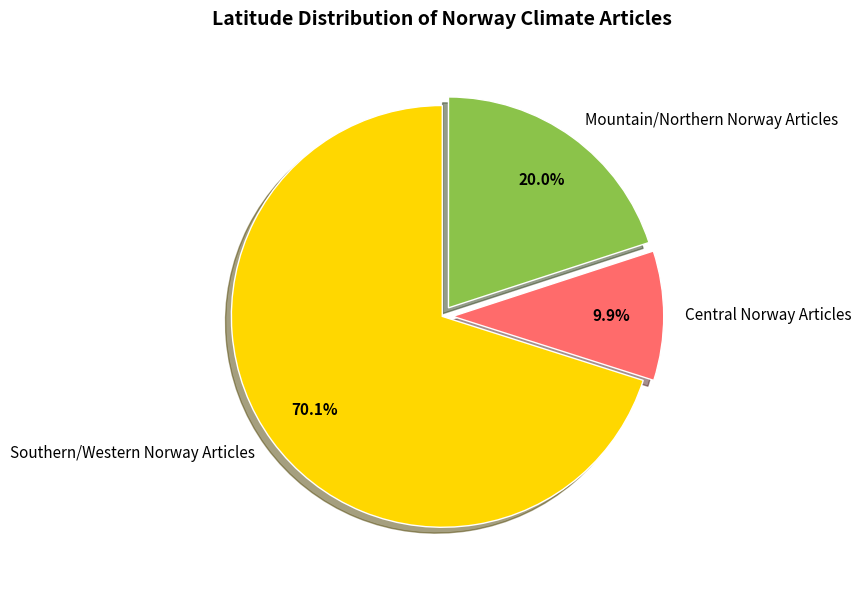

What percentage do Southern/Western Norway Articles and Central Norway Articles together represent?

80.0%